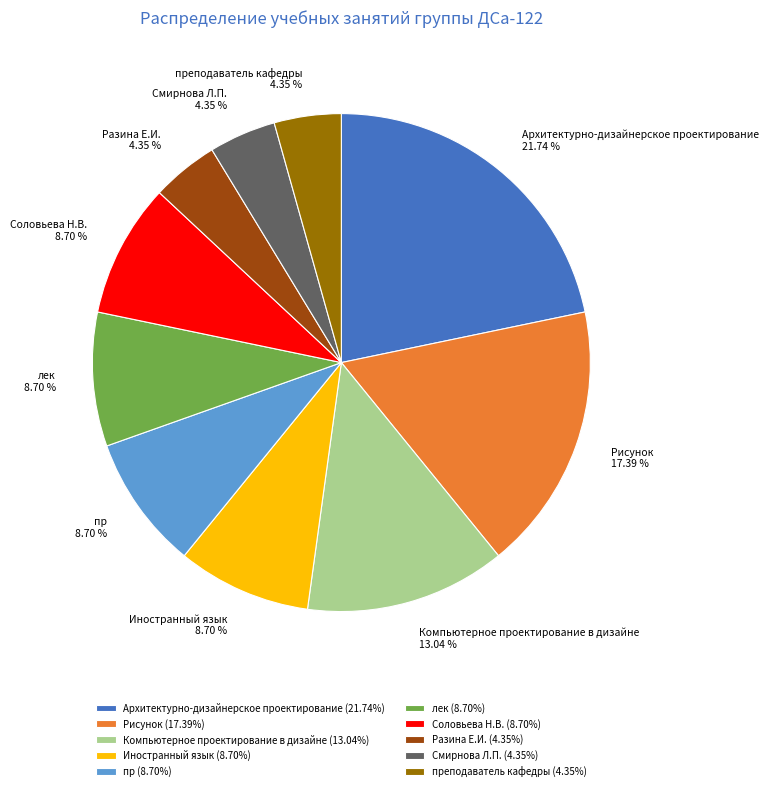

Do преподаватель кафедры and Рисунок together represent more than half of the pie?

No